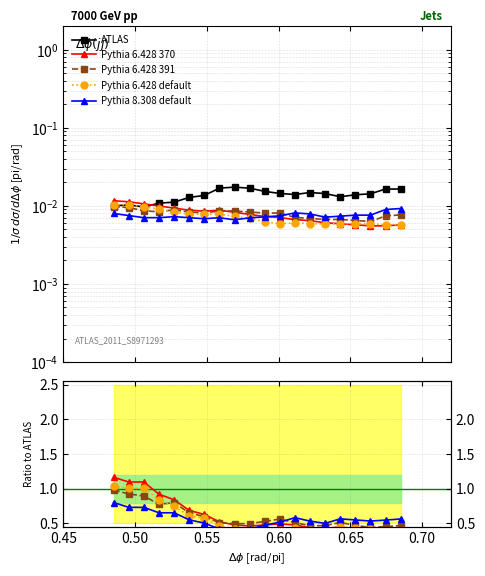

What is the average value of the Pythia 6.428 370 series?

0.6